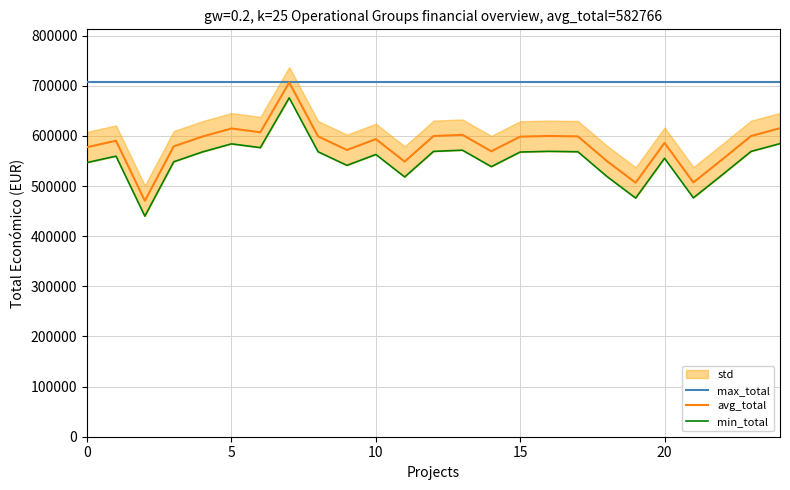

Reading left to right, extract all data points from this chart.

max_total: 706697.0	706697.0	706697.0	706697.0	706697.0	706697.0	706697.0	706697.0	706697.0	706697.0	706697.0	706697.0	706697.0	706697.0	706697.0	706697.0	706697.0	706697.0	706697.0	706697.0	706697.0	706697.0	706697.0	706697.0	706697.0
avg_total: 577638.0	590382.0	470675.0	579152.0	598909.0	614907.0	607342.0	706697.0	599131.0	571965.0	593715.0	548889.0	599898.0	602295.0	569416.0	598609.0	599992.0	599134.0	550111.0	506703.0	586120.0	507255.0	553196.0	599927.0	615375.0
min_total: 546960.0	559704.0	439997.0	548474.0	568231.0	584229.0	576664.0	676019.0	568453.0	541287.0	563037.0	518211.0	569220.0	571617.0	538738.0	567931.0	569314.0	568456.0	519433.0	476025.0	555442.0	476577.0	522518.0	569249.0	584697.0